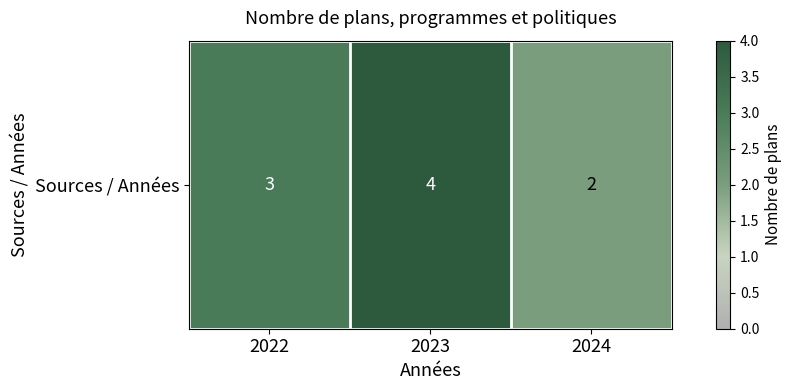

Which label corresponds to the largest value in the chart?

2023